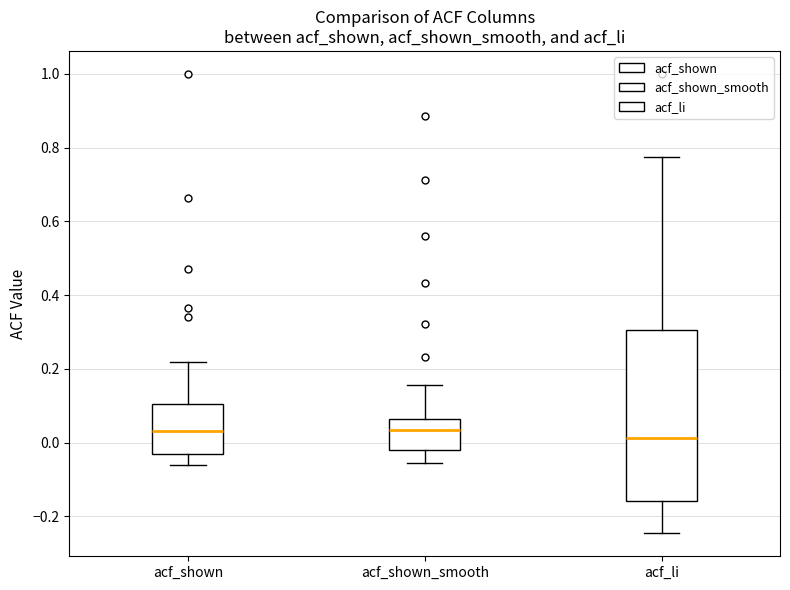

Which box is the tallest, from its lower edge to its upper edge?

acf_li